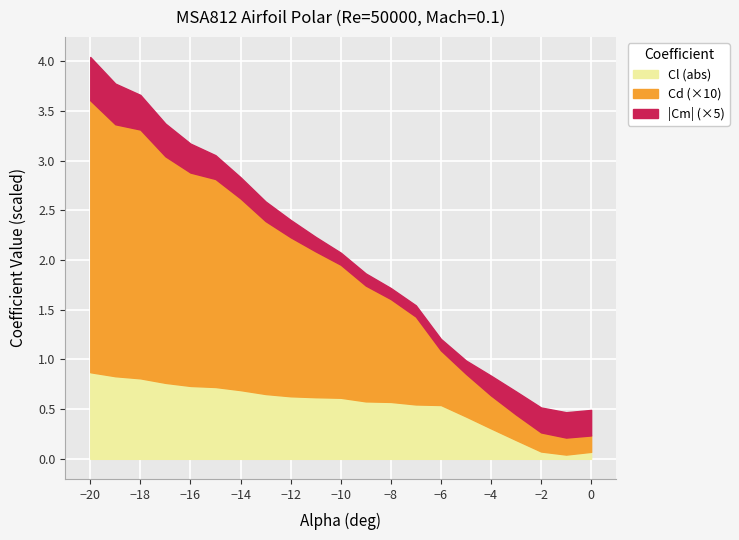

The value of Cl (abs) at −14 is 0.4. True or false?

False